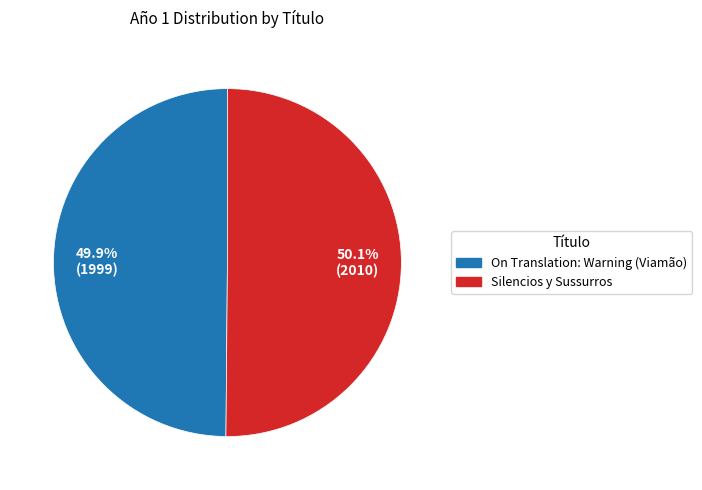

Combined, do On Translation: Warning (Viamão) and Silencios y Sussurros account for over 50%?

Yes